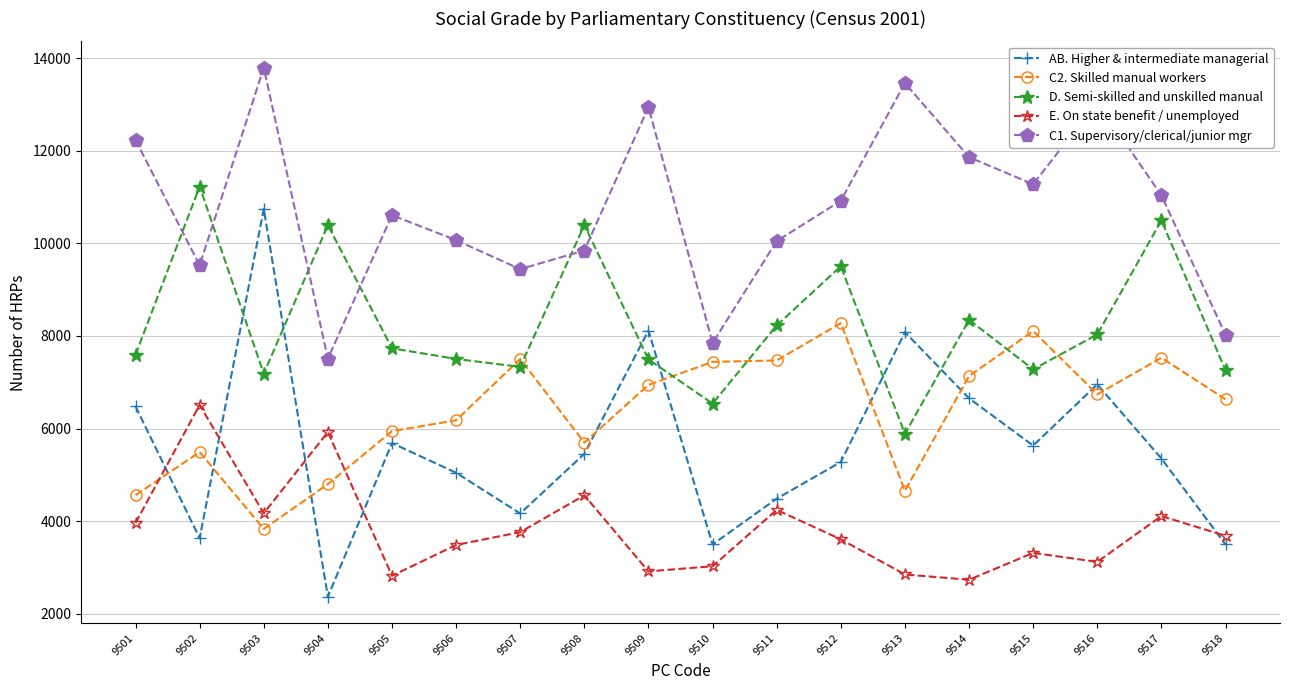

What is the sum of the C2. Skilled manual workers values at 9507 and 9504?

12301